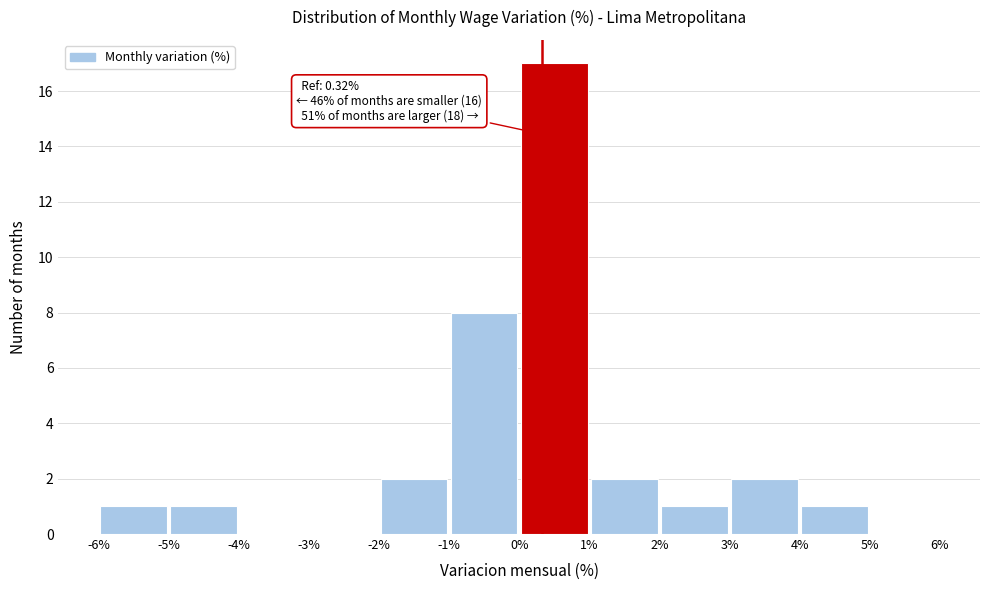

Which range on the x-axis has the tallest bar?

0% to 1%